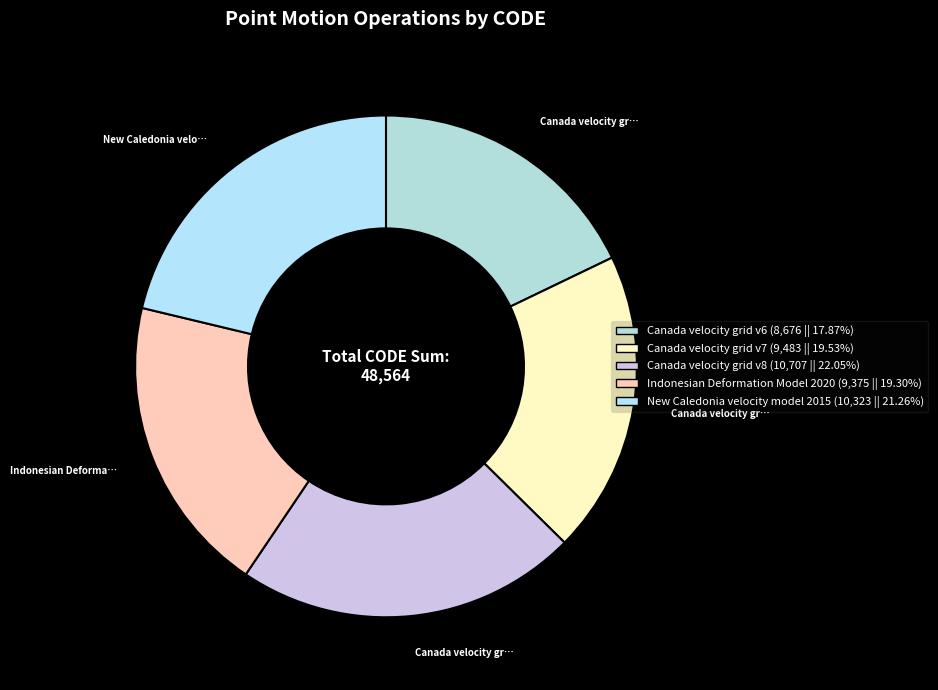

Is there a majority slice in this chart?

No